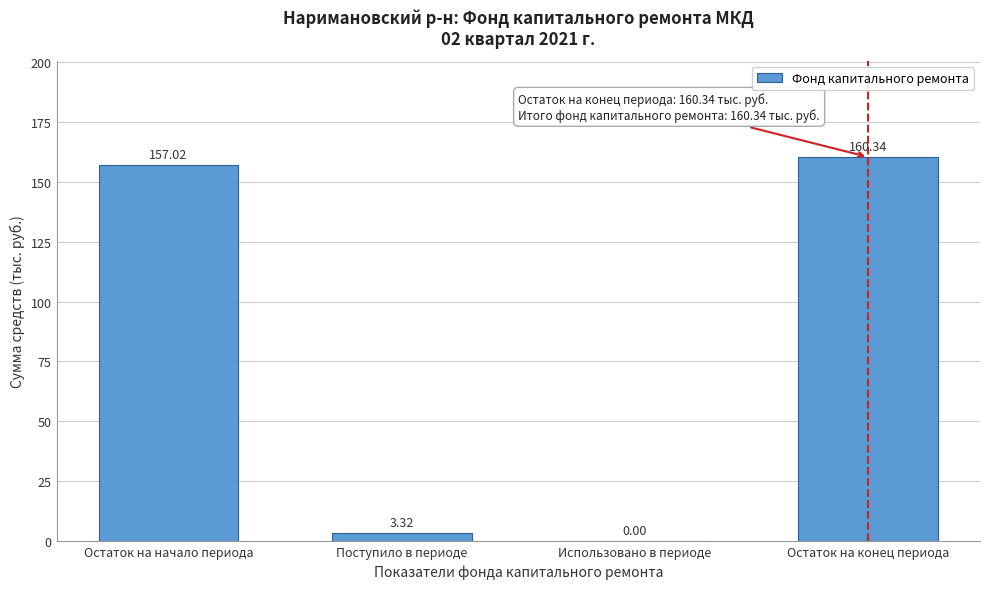

Which has a higher value, Поступило в периоде or Использовано в периоде?

Поступило в периоде